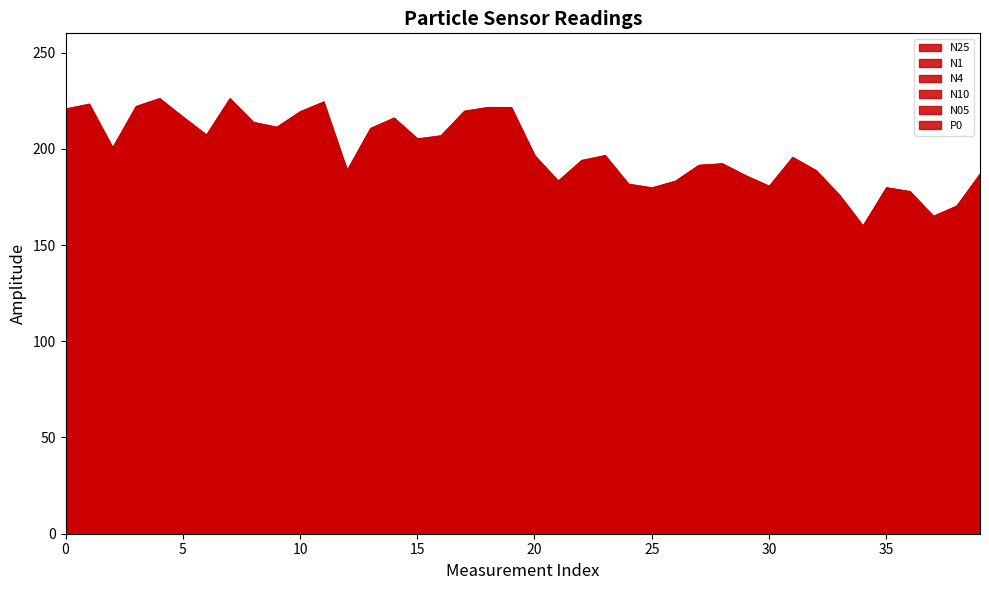

Which series has the widest spread of values?

N10